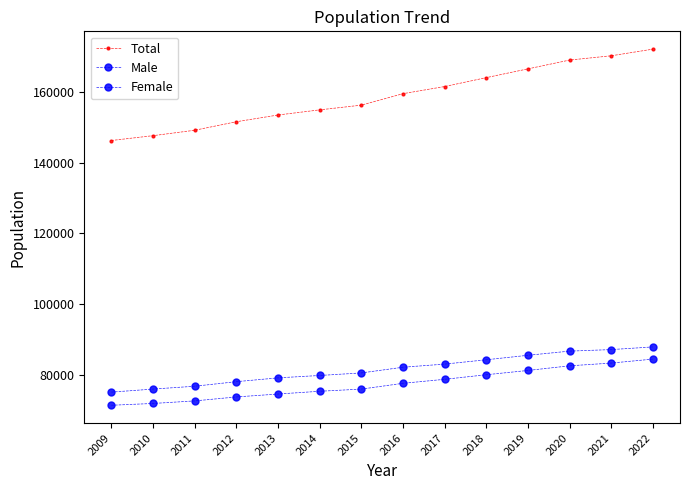

Is this an area chart (filled region under the line)?

No